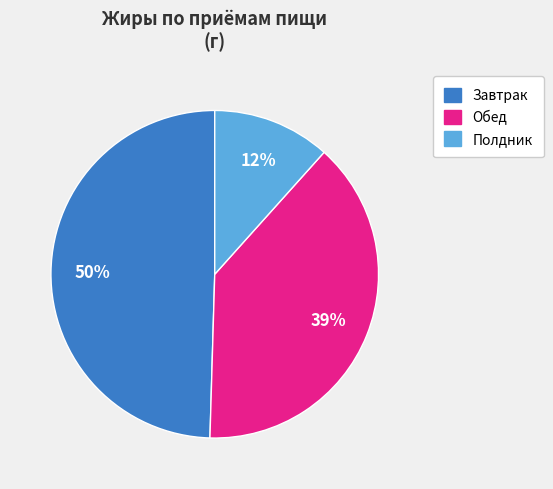

To the nearest percent, what is the difference between the Полдник and Обед slice percentages?

27%